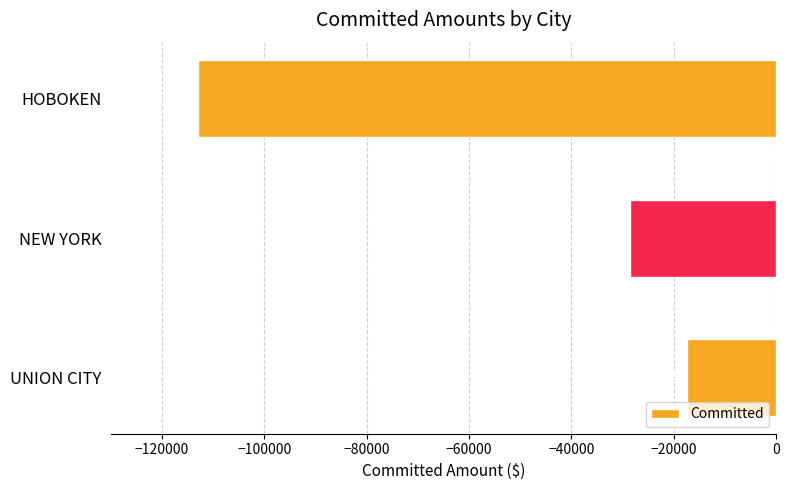

Read the value at HOBOKEN, to the nearest 50.

-113000